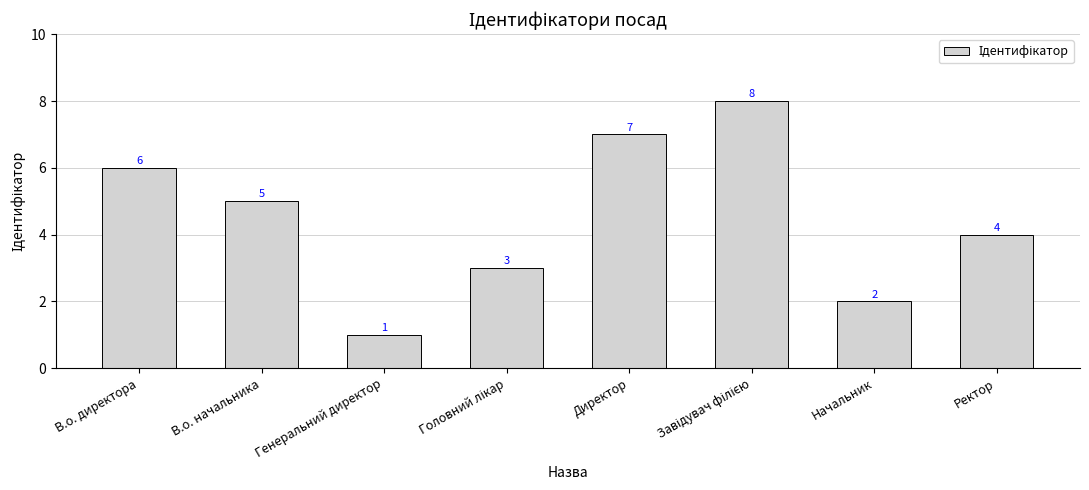

The chart shows a value of 4 at Ректор. True or false?

True